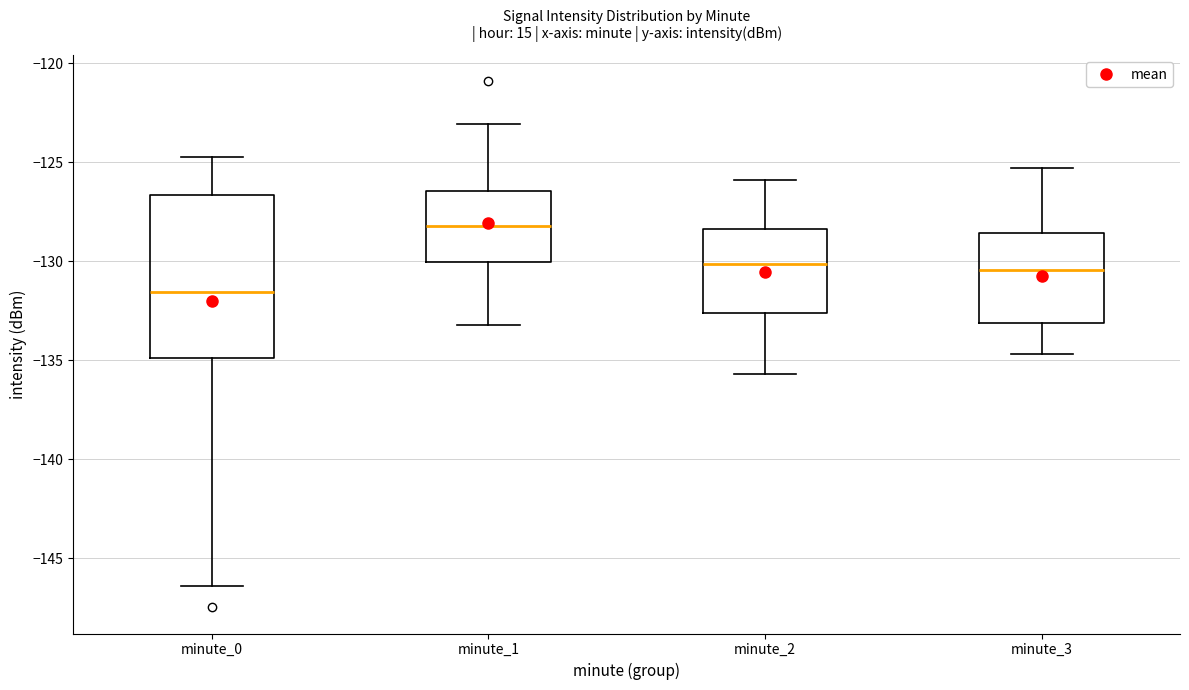

Reading left to right, read every box against the y-axis: the position of its median line, the range the box covers, and the ends of its whiskers. The values are not printed on the chart, so give them approximately, as read against the axis.

minute_0: median -131.5, box -135.0 to -126.5, whiskers -146.5 to -124.5
minute_1: median -128.0, box -130.0 to -126.5, whiskers -133.0 to -123.0
minute_2: median -130.0, box -132.5 to -128.5, whiskers -135.5 to -126.0
minute_3: median -130.5, box -133.0 to -128.5, whiskers -134.5 to -125.5